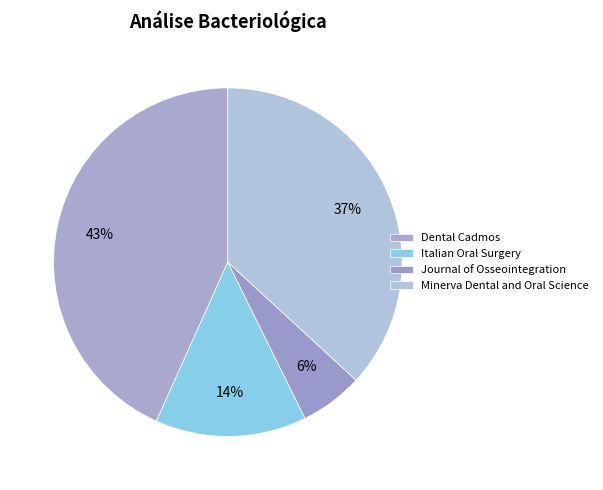

How many slices are in this pie chart?

4